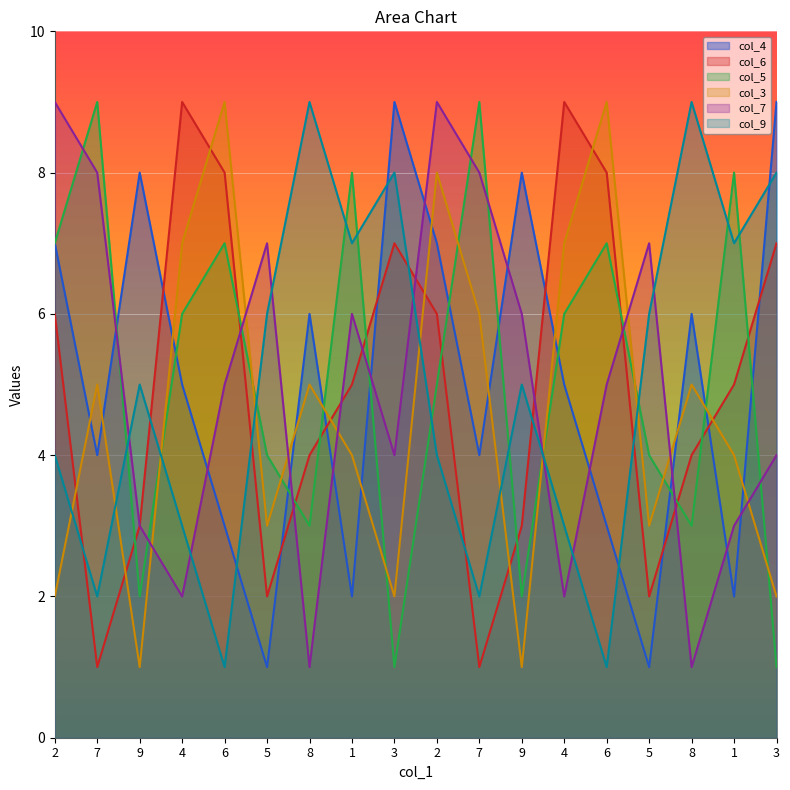

Reading right to left, transcribe all the data shown in this chart.

col_4: 9	2	6	1	3	5	8	4	7	9	2	6	1	3	5	8	4	7
col_6: 7	5	4	2	8	9	3	1	6	7	5	4	2	8	9	3	1	6
col_5: 1	8	3	4	7	6	2	9	5	1	8	3	4	7	6	2	9	7
col_3: 2	4	5	3	9	7	1	6	8	2	4	5	3	9	7	1	5	2
col_7: 4	3	1	7	5	2	6	8	9	4	6	1	7	5	2	3	8	9
col_9: 8	7	9	6	1	3	5	2	4	8	7	9	6	1	3	5	2	4